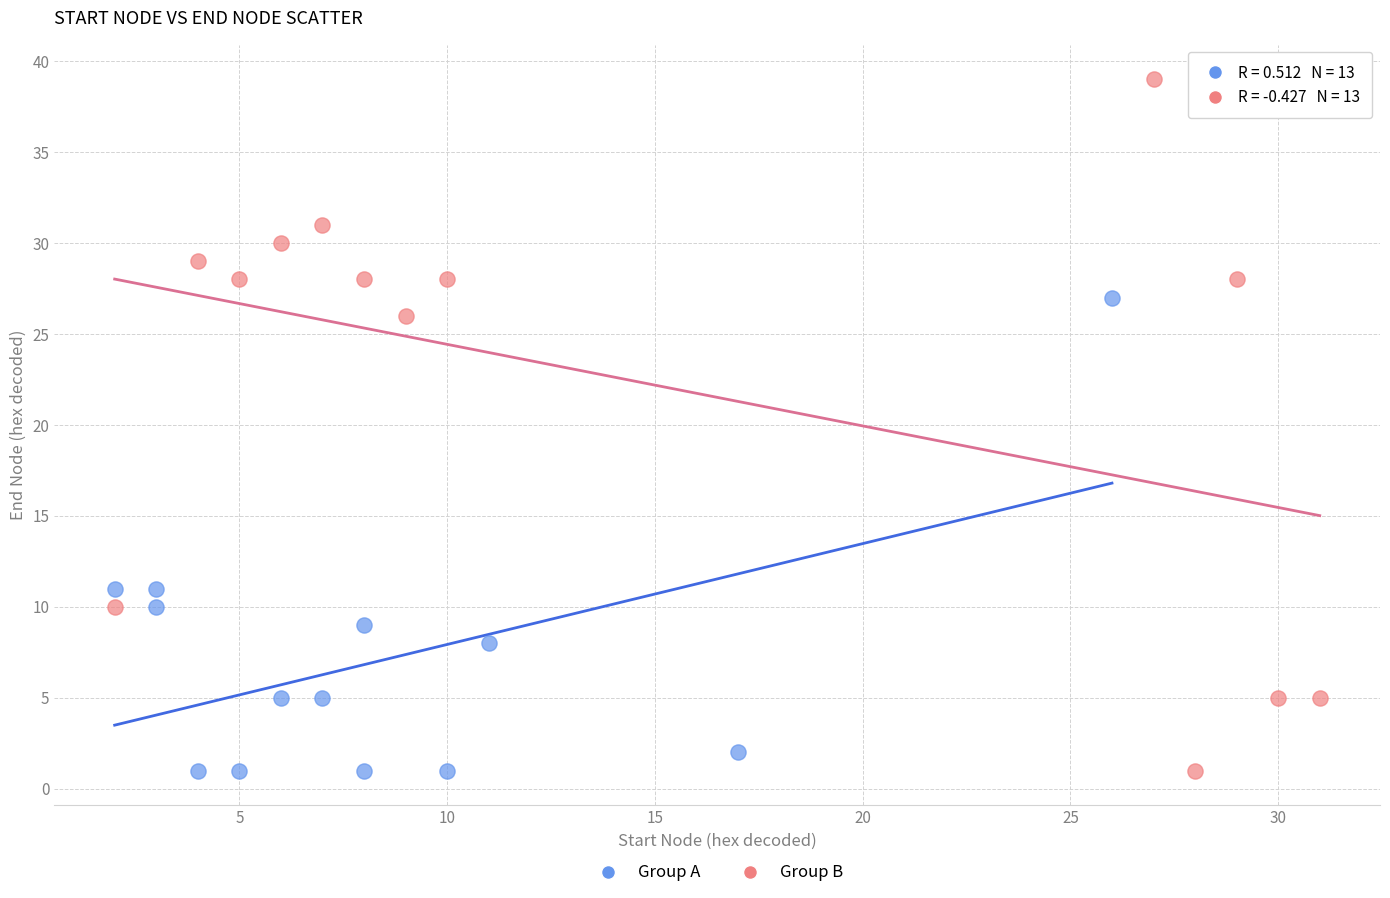

Which series contains the highest Y value?

Group B